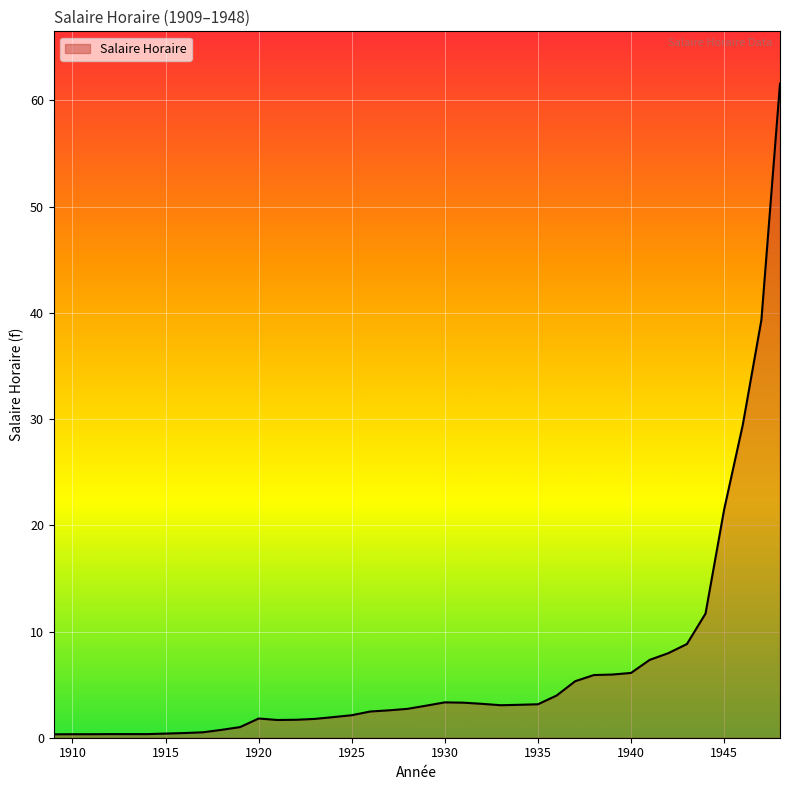

What is the smallest value displayed?

0.3